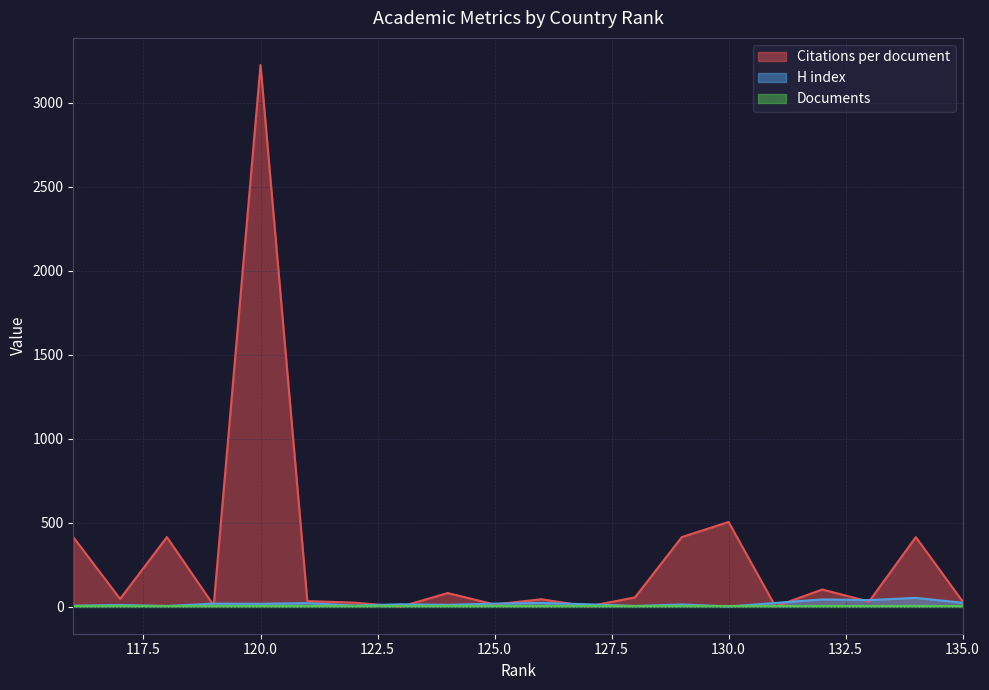

Which series has the largest range (max minus min)?

Citations per document